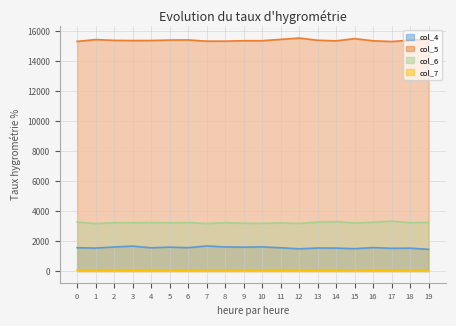

What is the average value of the col_6 series?

3232